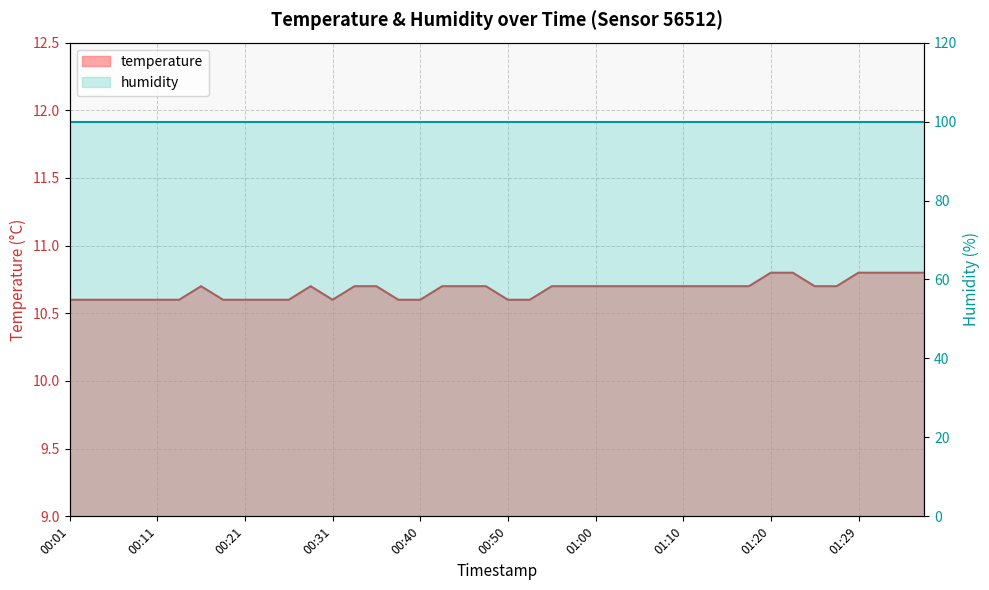

What is the label of the 13th point from the left?

00:31